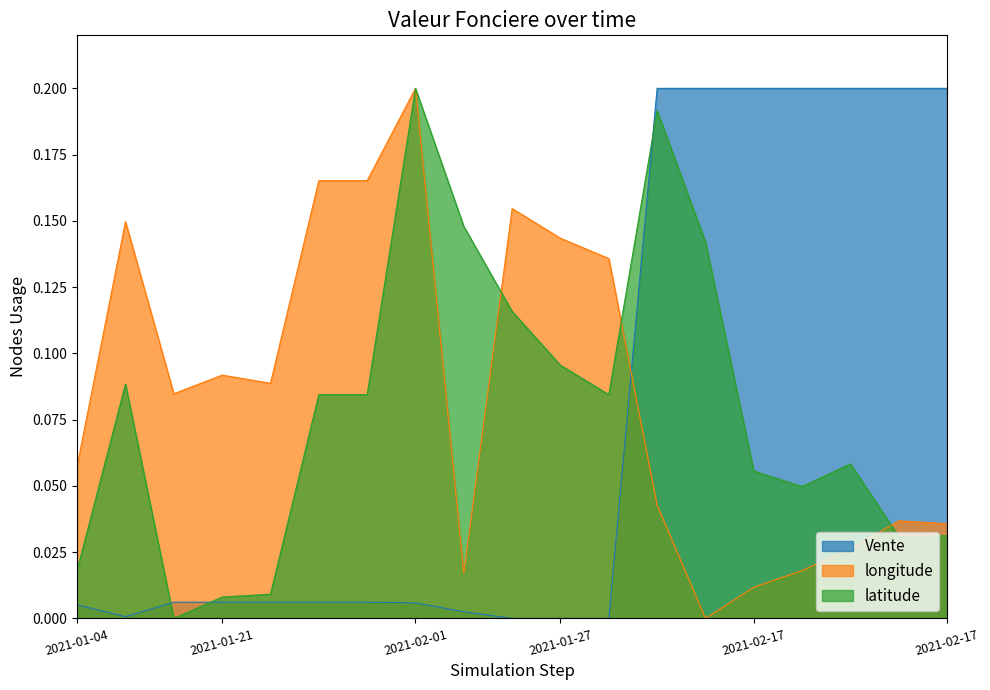

List the series in order of their peak value, highest first.

Vente, longitude, latitude